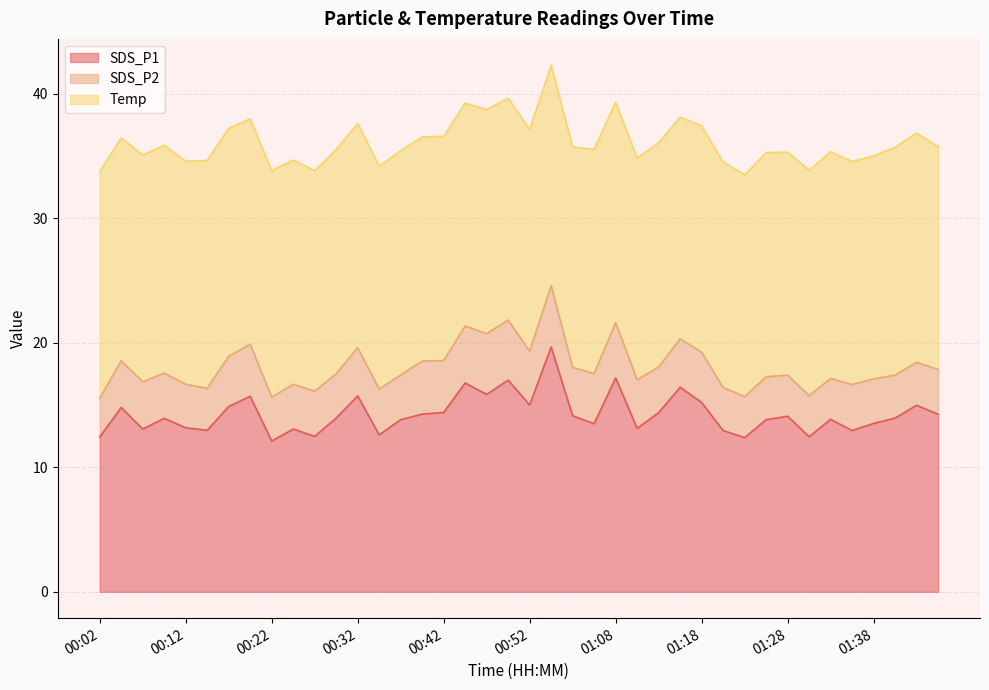

The Temp series shows 28.4 at 01:06. True or false?

False